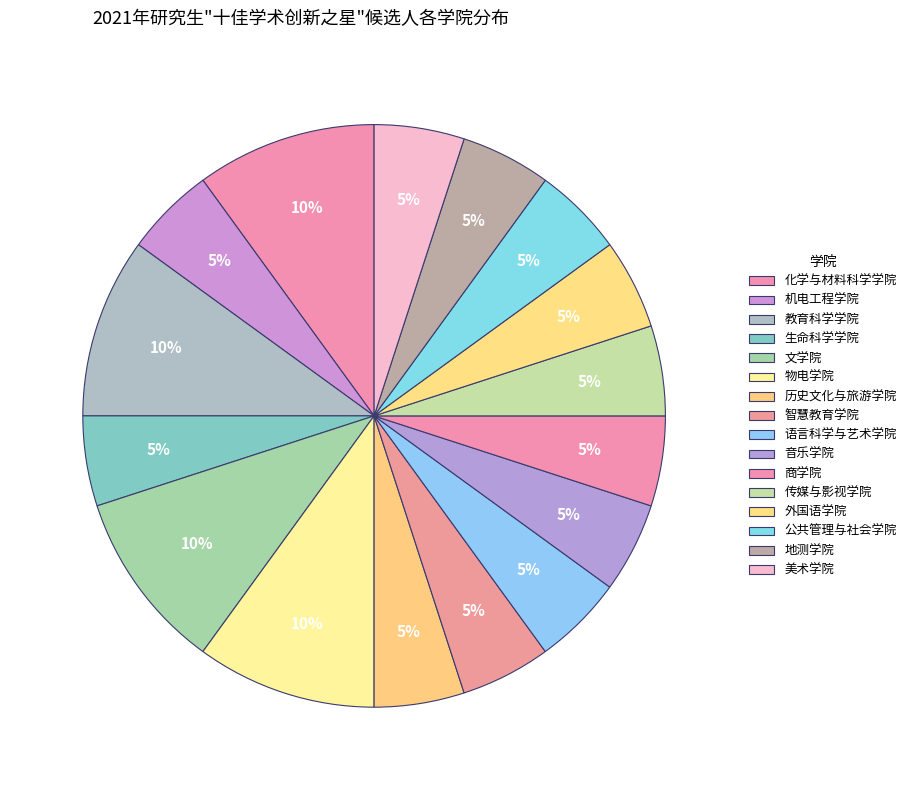

Rank the categories by value from lowest to highest.

机电工程学院, 生命科学学院, 历史文化与旅游学院, 智慧教育学院, 语言科学与艺术学院, 音乐学院, 商学院, 传媒与影视学院, 外国语学院, 公共管理与社会学院, 地测学院, 美术学院, 化学与材料科学学院, 教育科学学院, 文学院, 物电学院